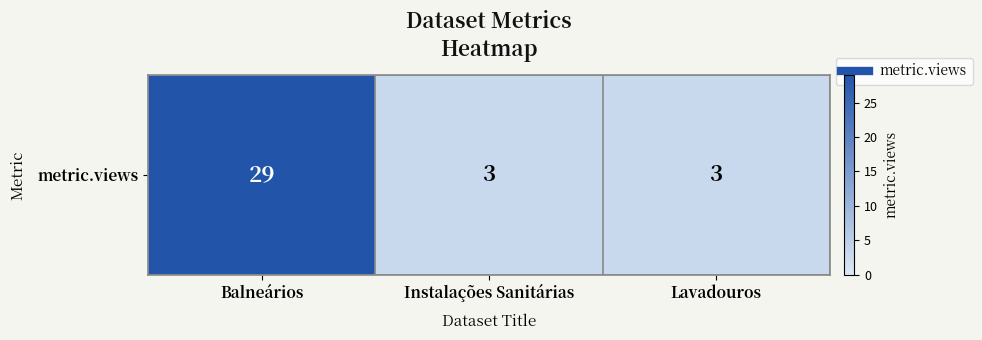

Rank the categories by value from lowest to highest.

Instalações Sanitárias, Lavadouros, Balneários